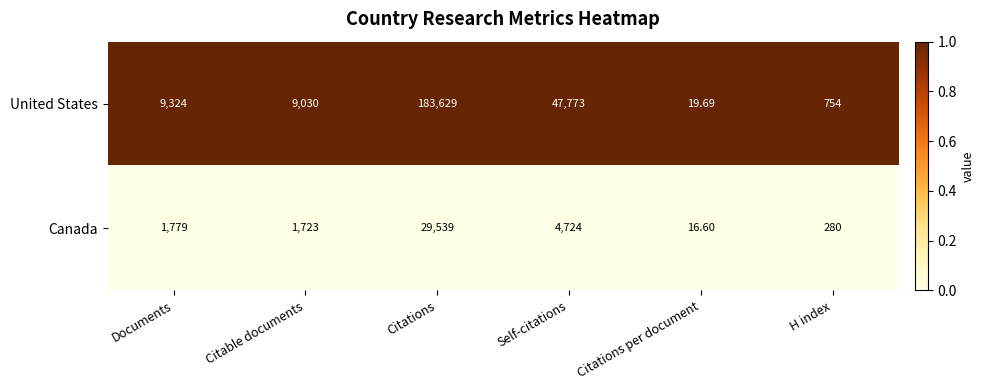

At which category is the sum across all series the highest?

Citations